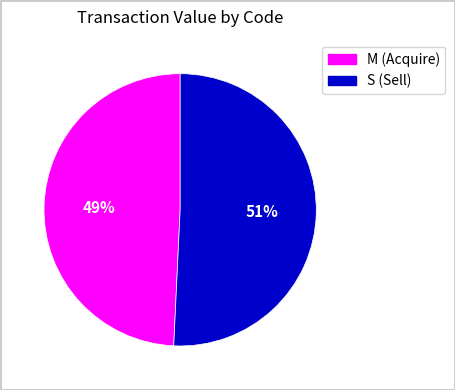

To the nearest percent, what is the difference between the largest and smallest slice percentages?

2%